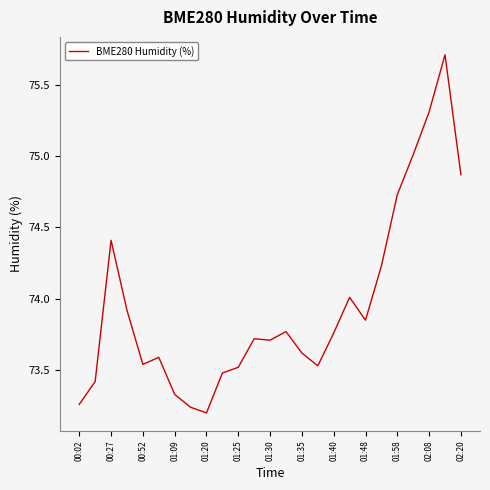

What is the greatest value displayed?

75.7